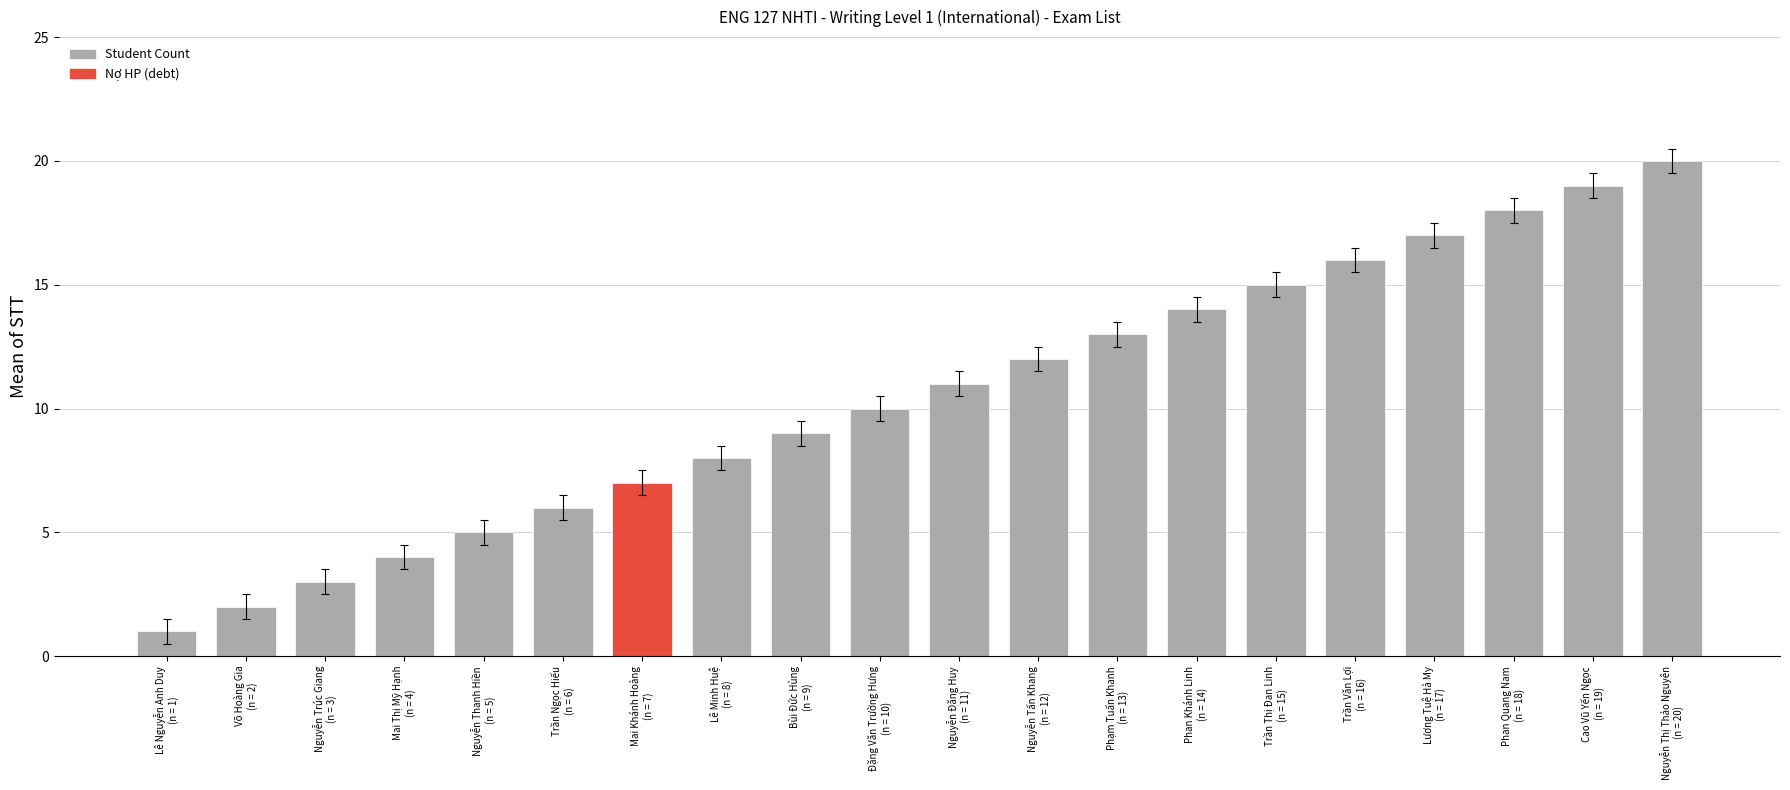

What is the sum of all values?

210